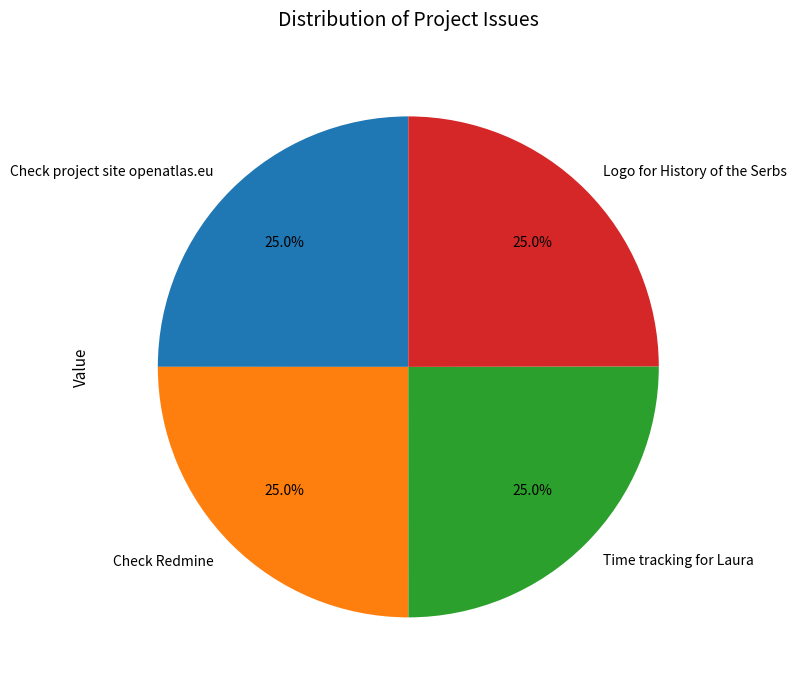

To the nearest percent, what percentage of the pie is Logo for History of the Serbs?

25%